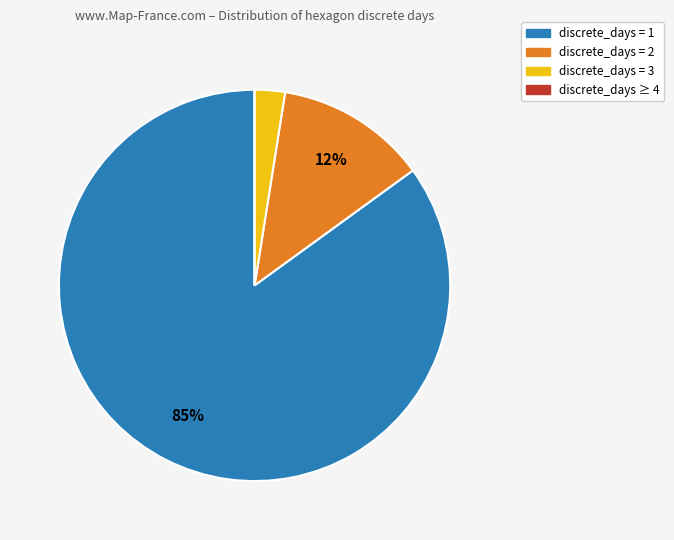

Is there any slice that represents more than half of the pie?

Yes